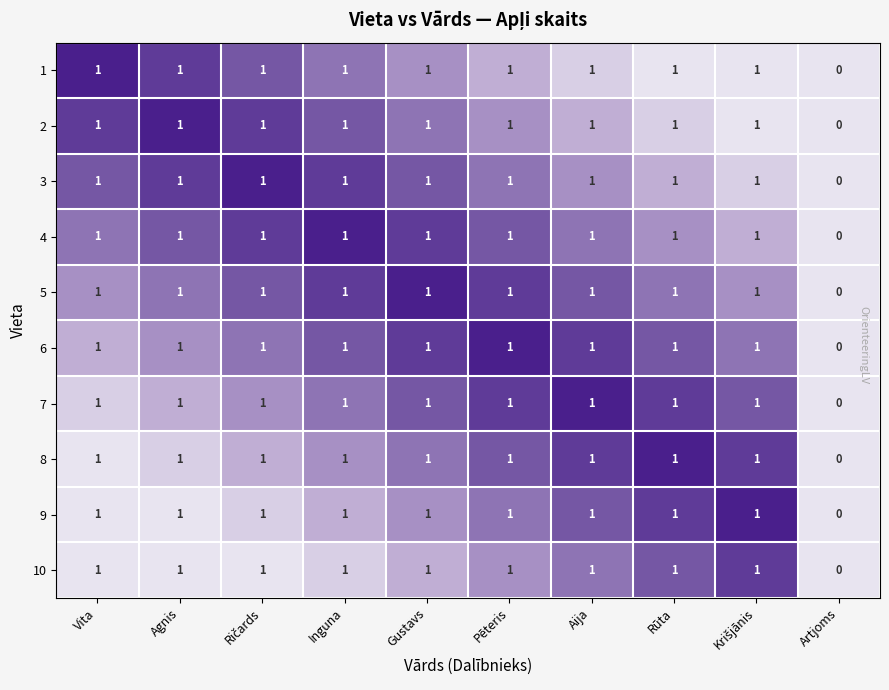

What is the total value across all series at Aija?

10